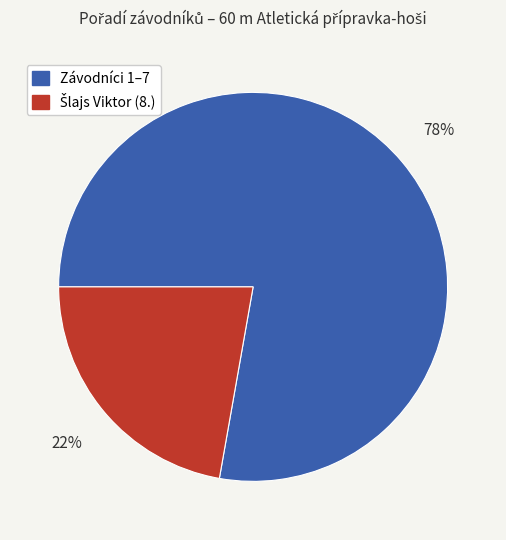

How many segments does this pie chart have?

2